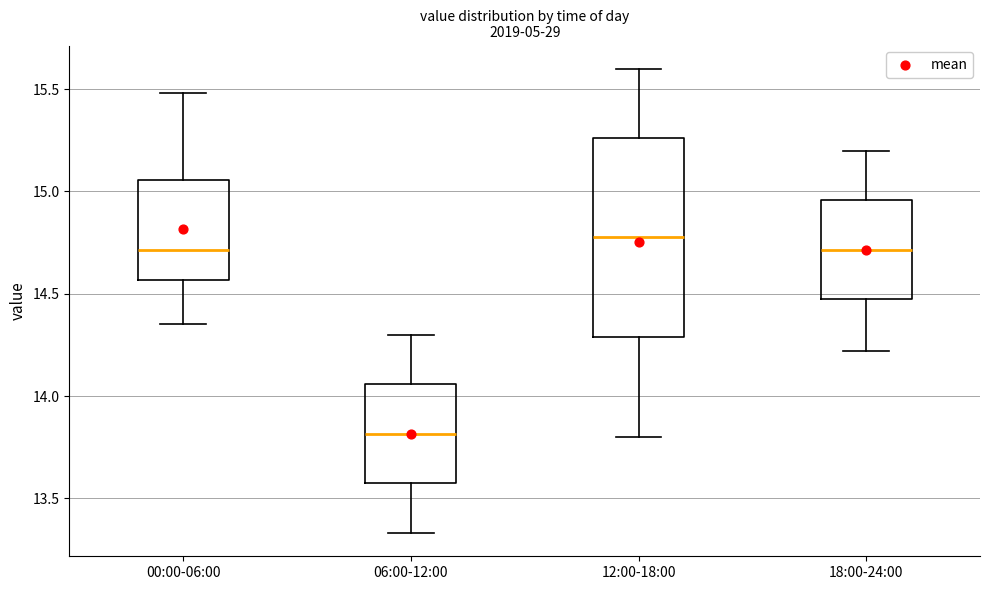

Where is the upper edge of the box for 12:00-18:00 on the y-axis? The values are not printed on the chart, so give them approximately, as read against the axis.

15.25